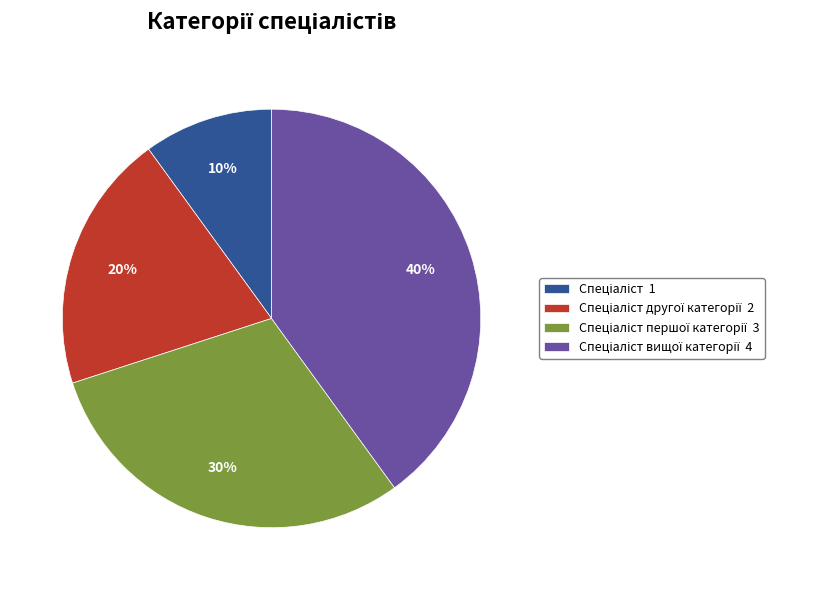

Is there a majority slice in this chart?

No